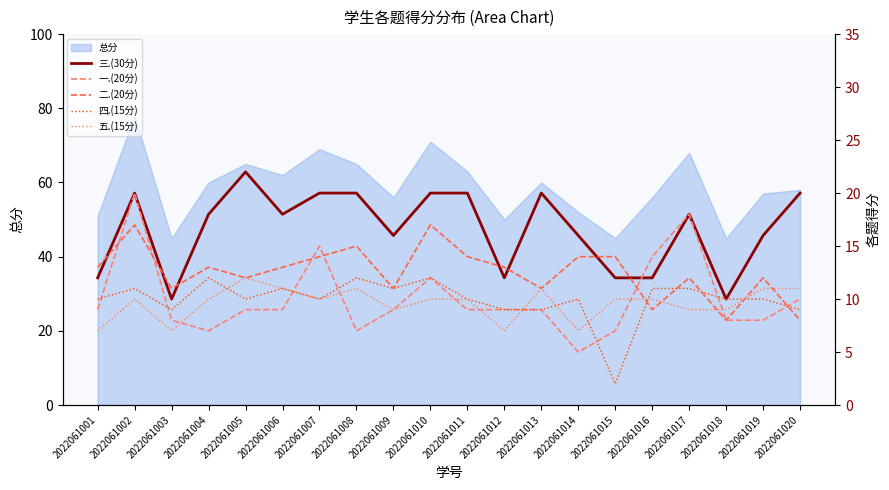

How many lines are shown in the chart?

5